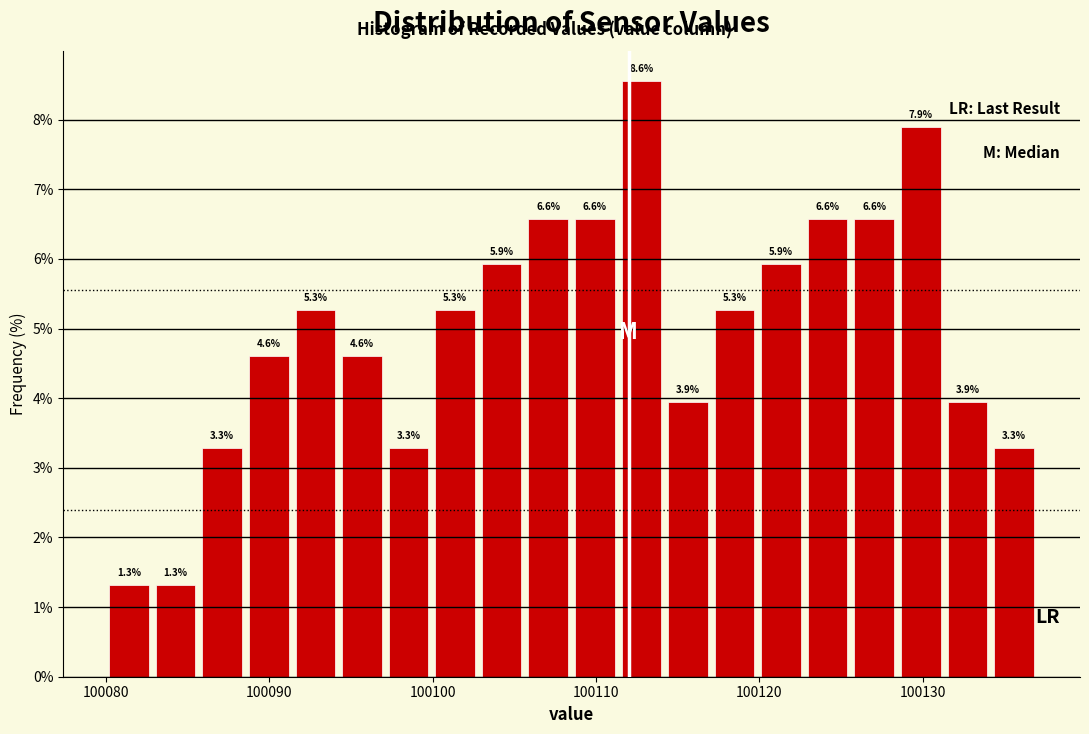

Around what value on the x-axis is the tallest bar? Give the approximate position of its centre, as read against the axis.

100113